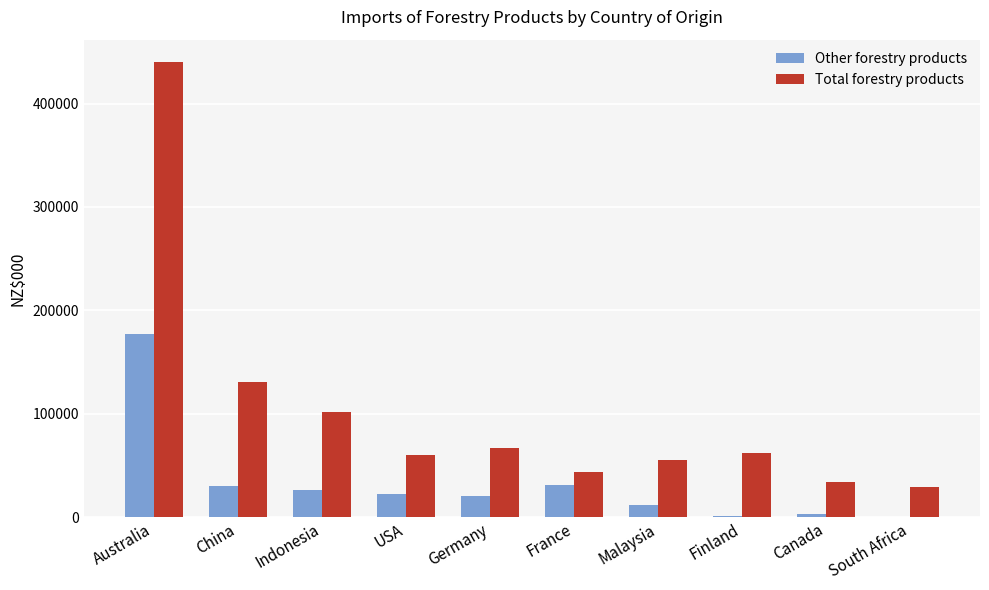

The Total forestry products series shows 19822 at Malaysia. True or false?

False